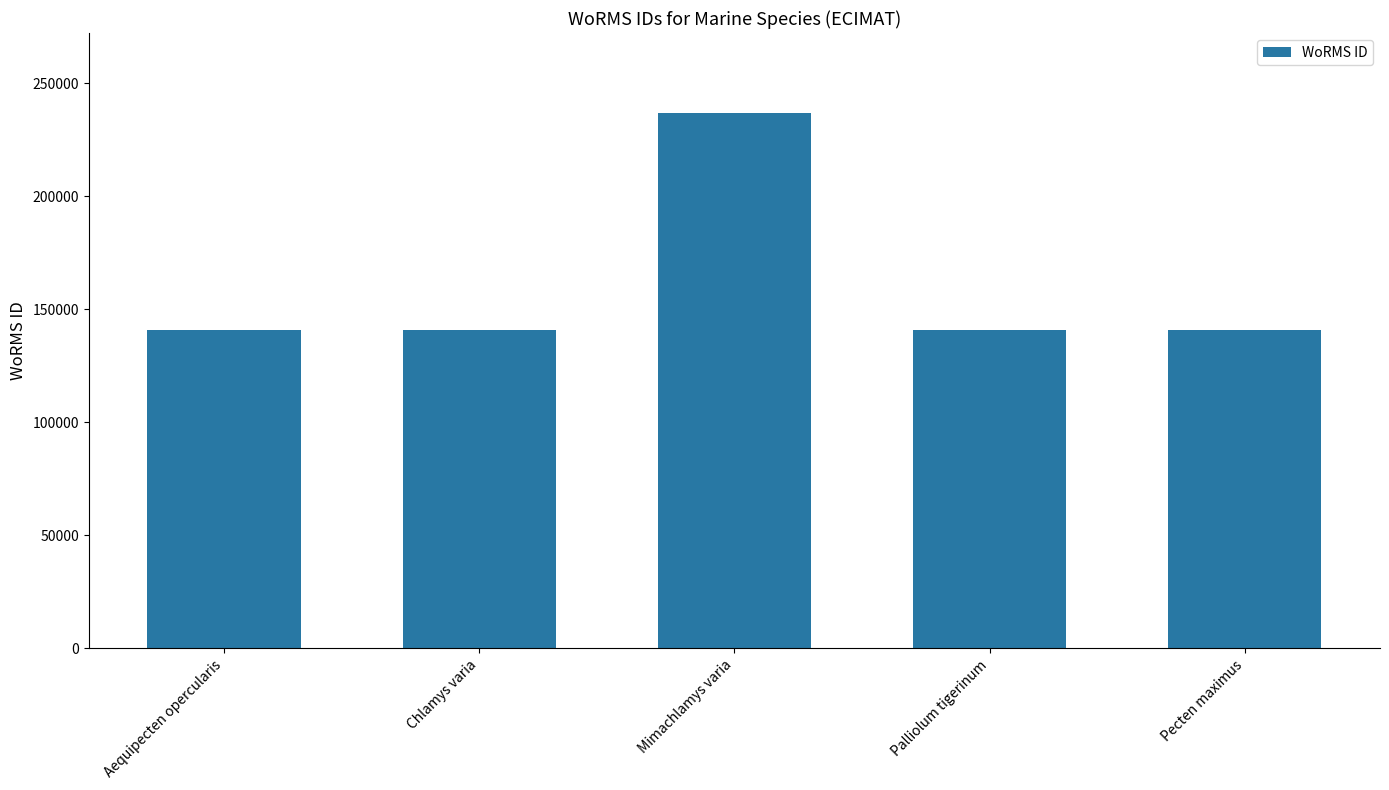

What is the difference between the second highest and second lowest values?

16